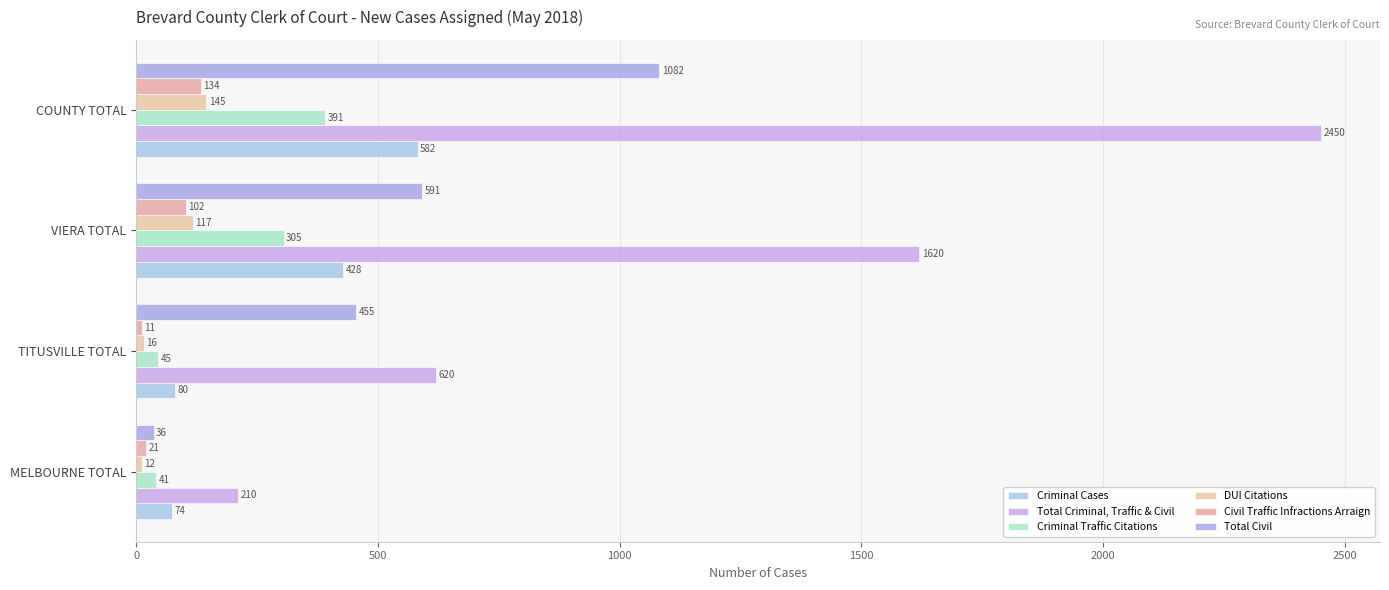

Count the number of data series in this chart.

6